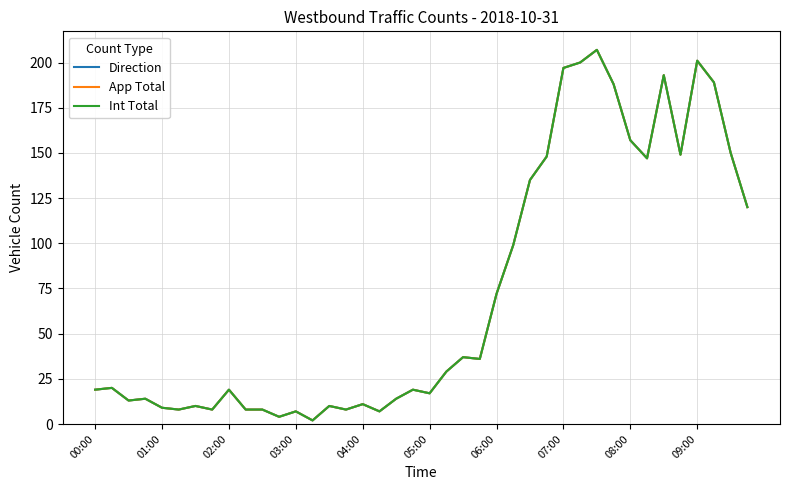

Does the chart display data point markers on the line(s)?

No